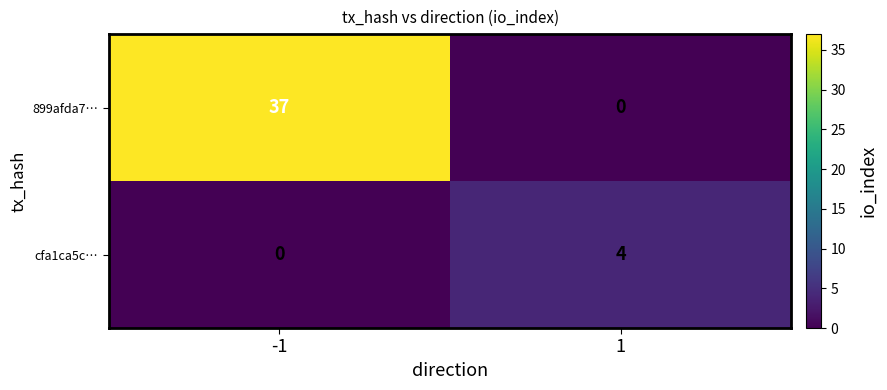

Reading right to left, transcribe all the data shown in this chart.

899afda7…: 1=0	-1=37
cfa1ca5c…: 1=4	-1=0